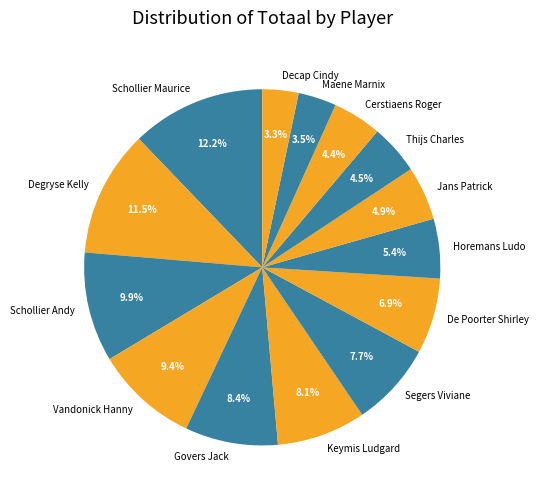

Is Maene Marnix the majority of the pie?

No